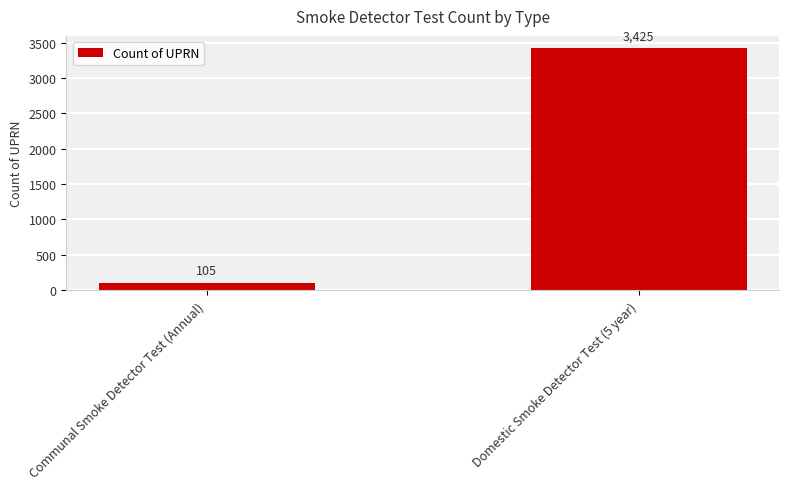

How many values are below 3425?

1